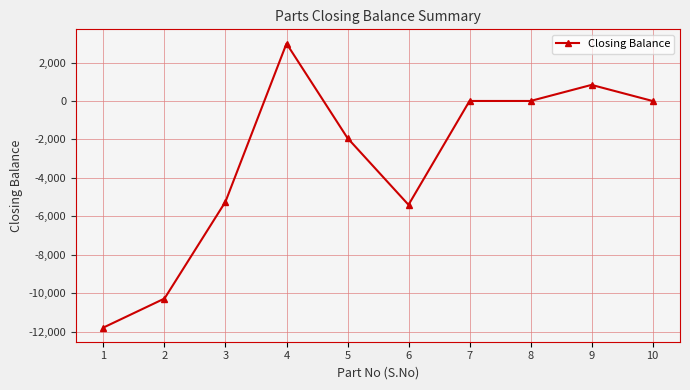

What is the smallest value displayed?

-11781